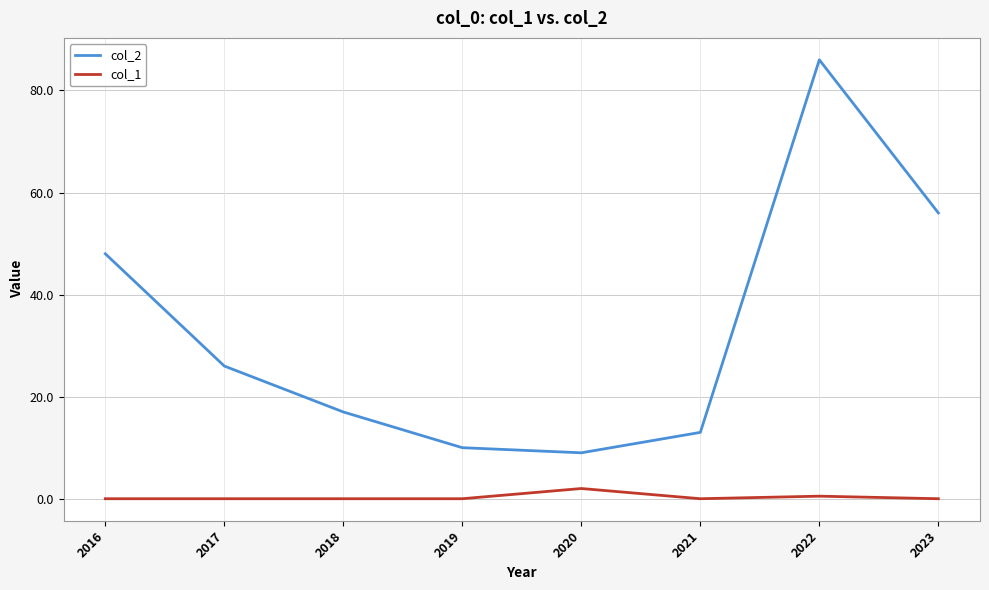

What is the maximum value shown in the chart?

86.0